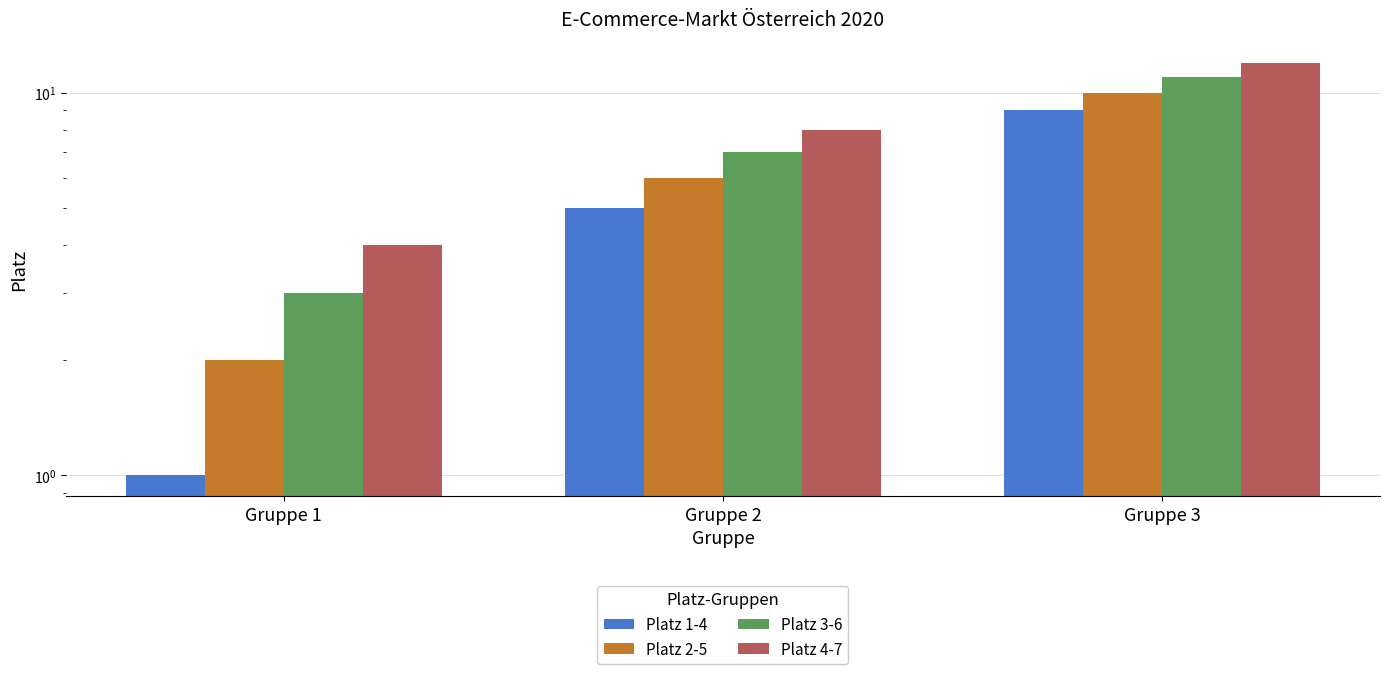

List the series in order of their overall mean, highest first.

Platz 4-7, Platz 3-6, Platz 2-5, Platz 1-4